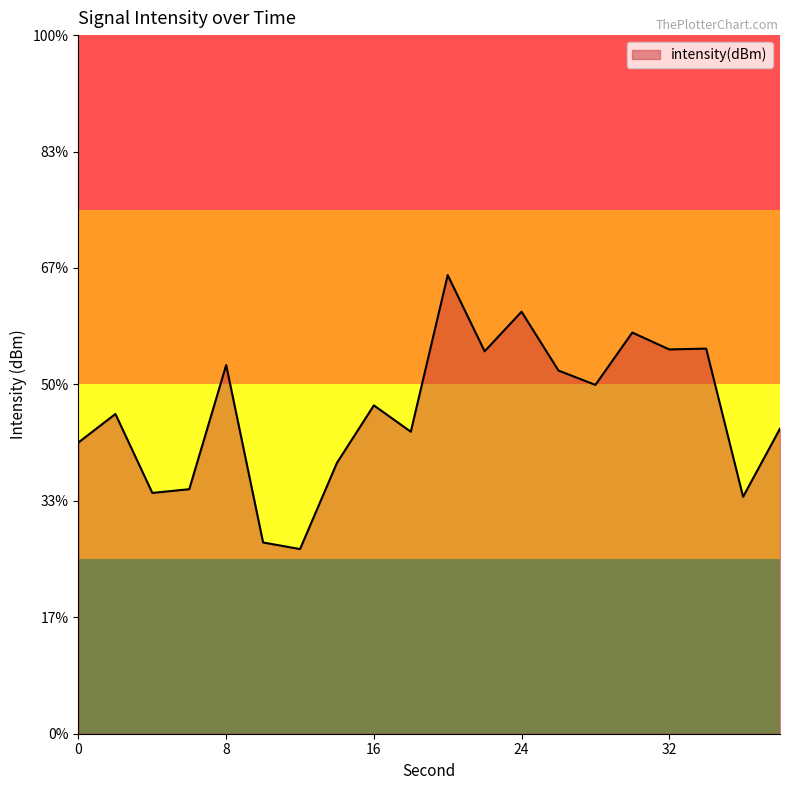

How many data points are less than -114?

12